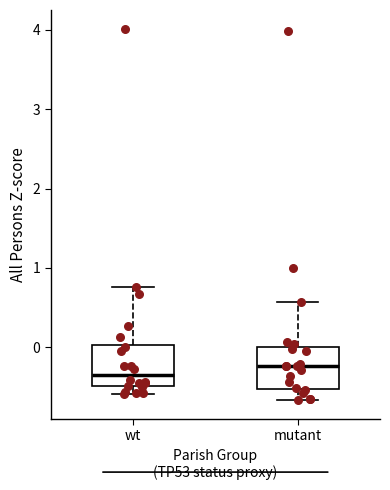

Which box has the lowest median line?

wt